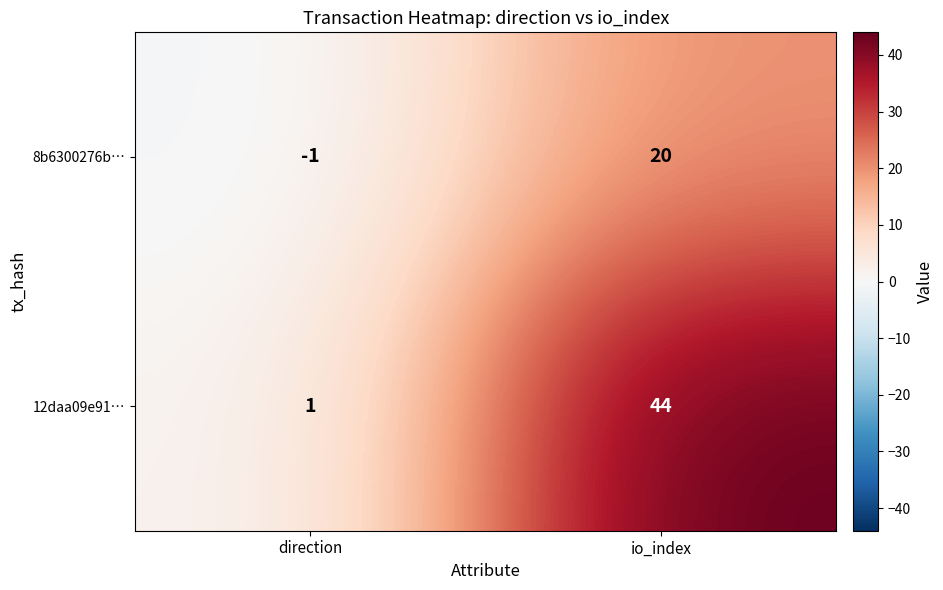

Where is 12daa09e91… nearest to the value 22?

direction